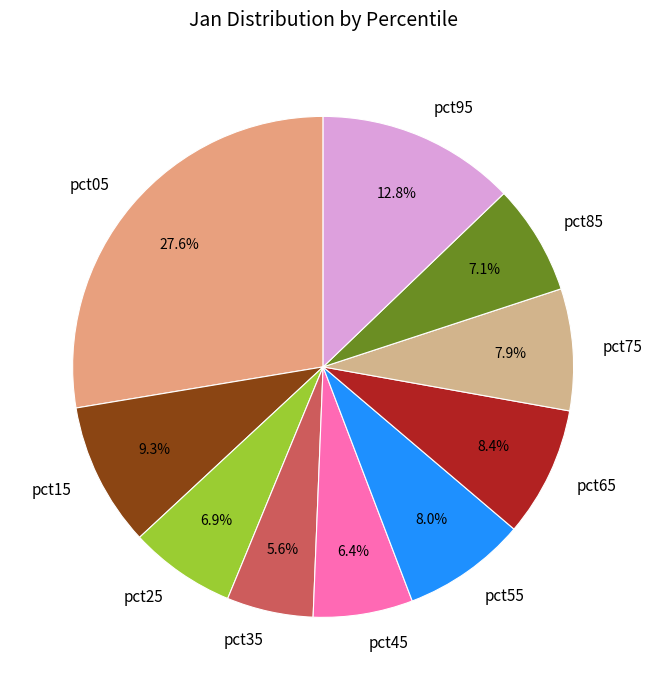

Between pct35 and pct15, which is larger?

pct15